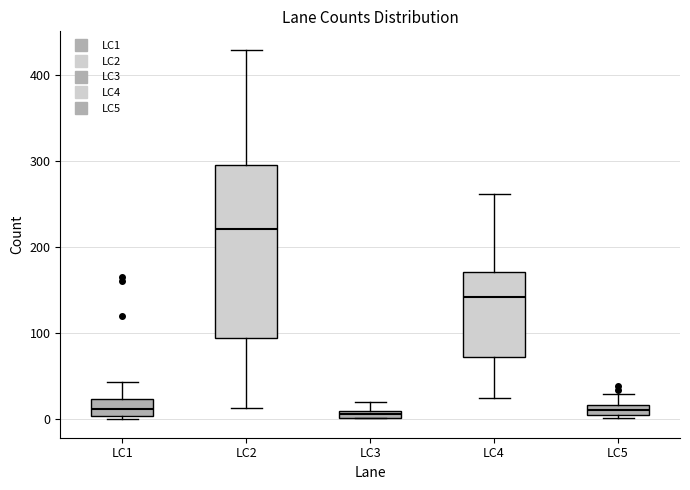

Where does the median line of the box for LC2 sit on the y-axis? The values are not printed on the chart, so give them approximately, as read against the axis.

220